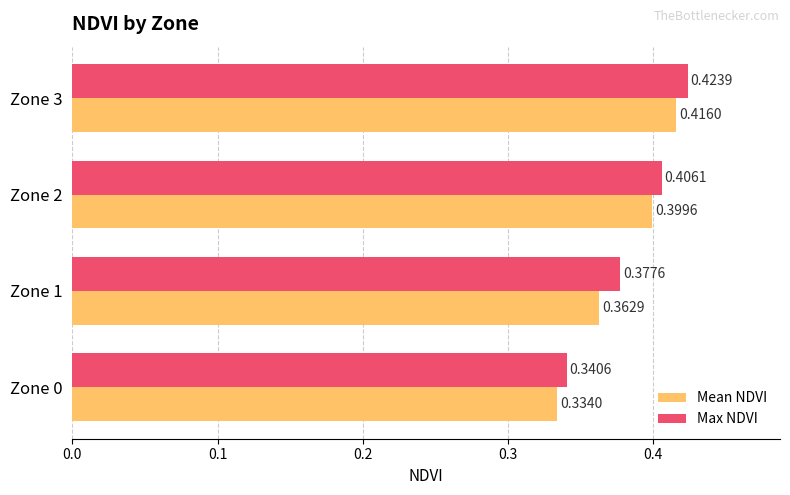

Rank the categories by Max NDVI value from highest to lowest.

Zone 3, Zone 2, Zone 1, Zone 0